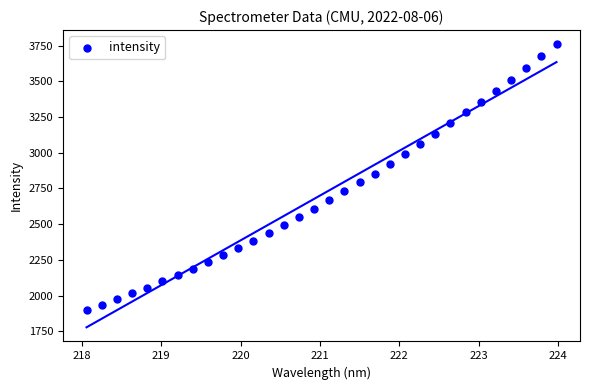

What is the range of Y values (max minus min)?

1862.4